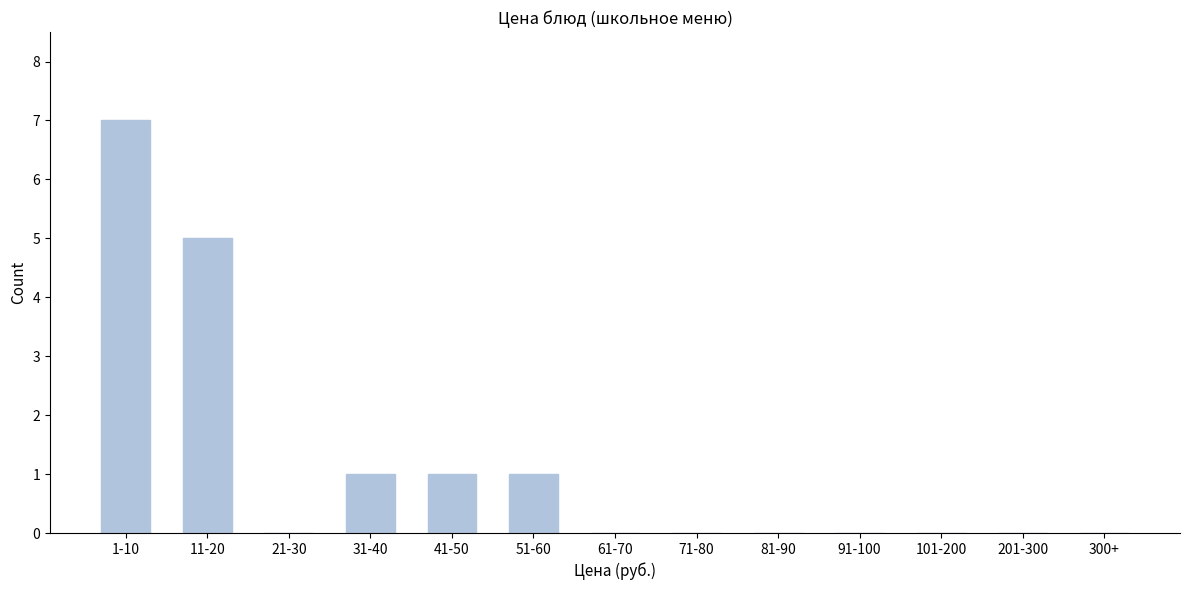

Reading right to left, transcribe all the data shown in this chart.

300+=0	201-300=0	101-200=0	91-100=0	81-90=0	71-80=0	61-70=0	51-60=1	41-50=1	31-40=1	21-30=0	11-20=5	1-10=7